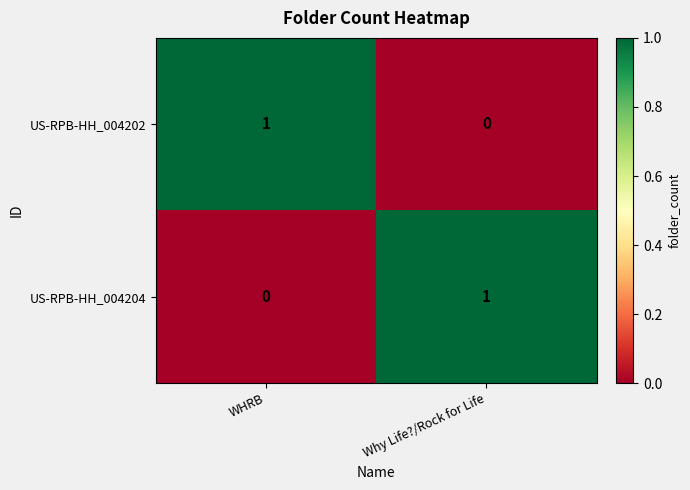

Reading right to left, what are all the values shown in this chart?

US-RPB-HH_004202: 0	1
US-RPB-HH_004204: 1	0